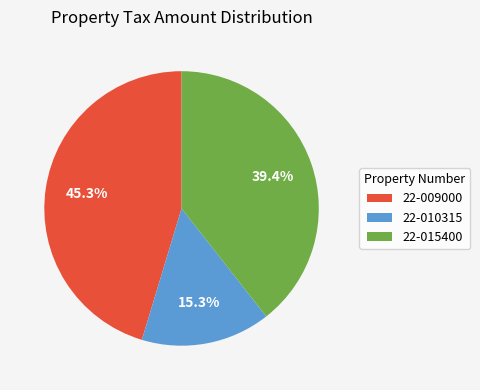

Which category has the biggest portion of the pie?

22-009000